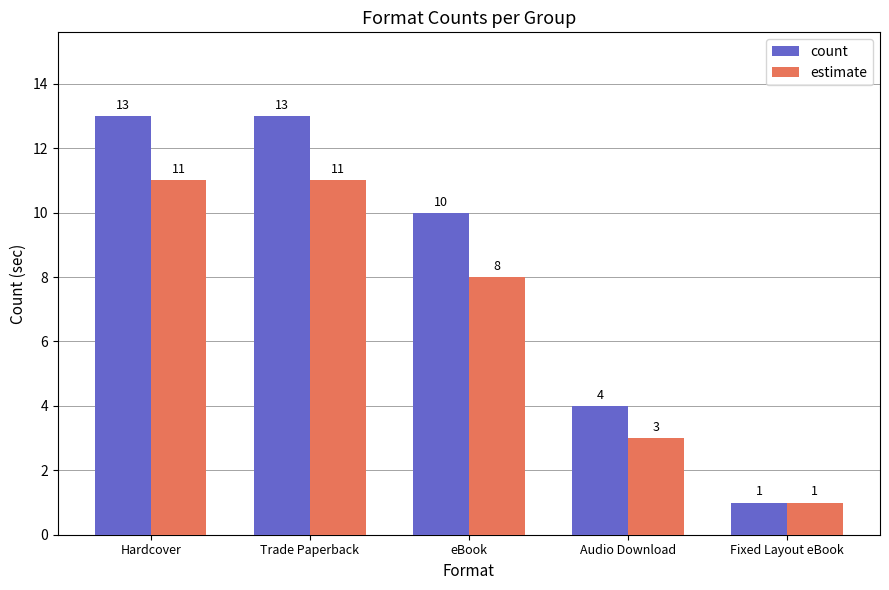

The value of count at eBook is 6. True or false?

False